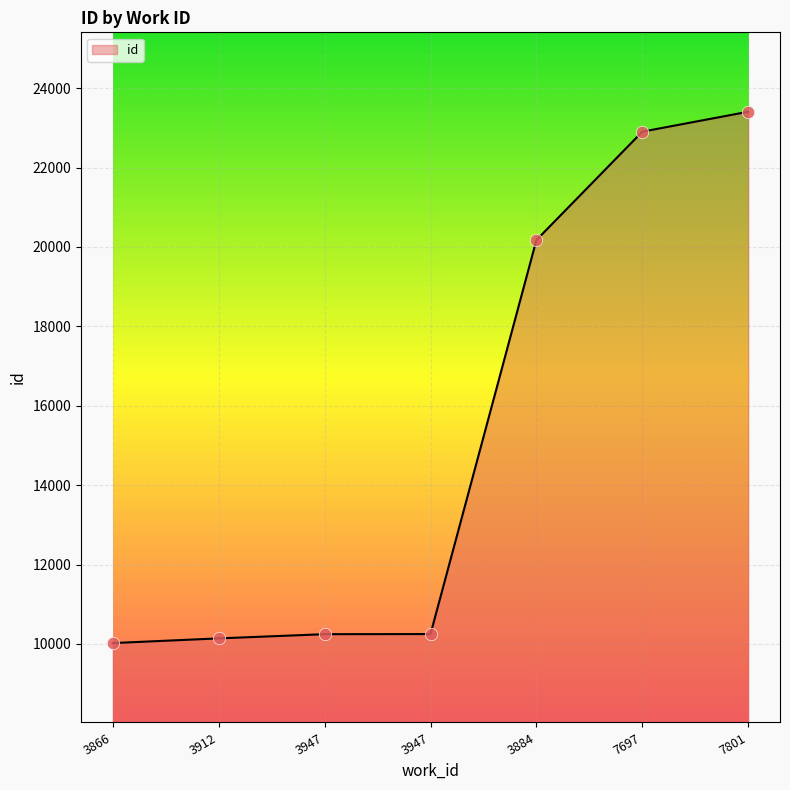

Which has a higher value, 3947 or 7697?

7697